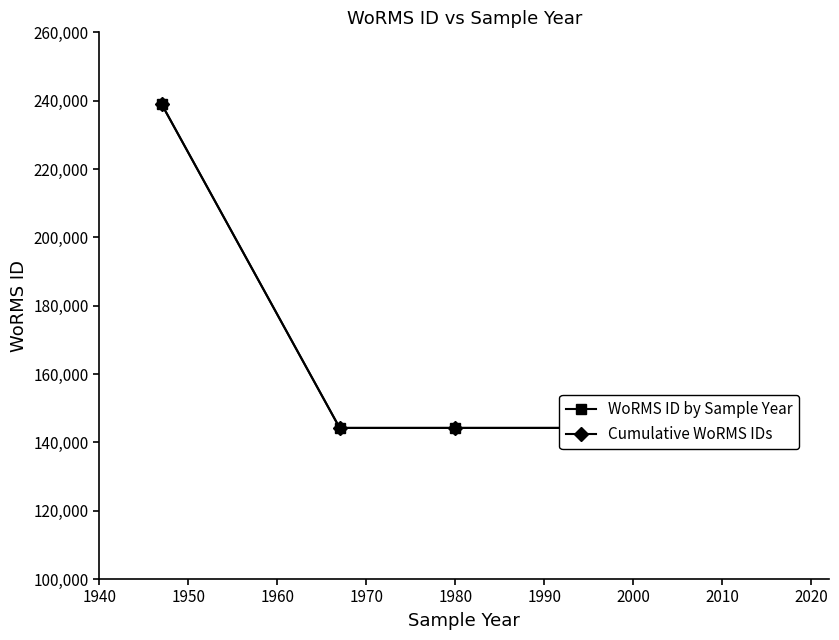

What is the average value of the Cumulative WoRMS IDs series?

153857